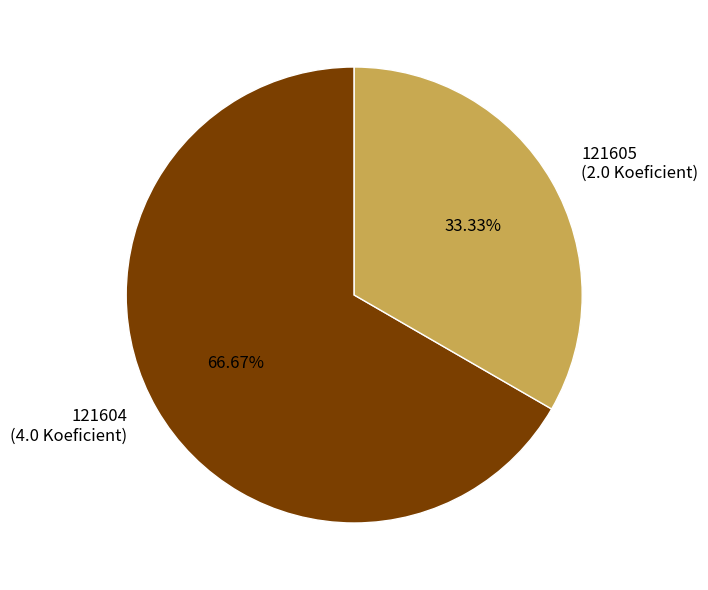

What is the ratio of the value at 121604 to the value at 121605?

2.0